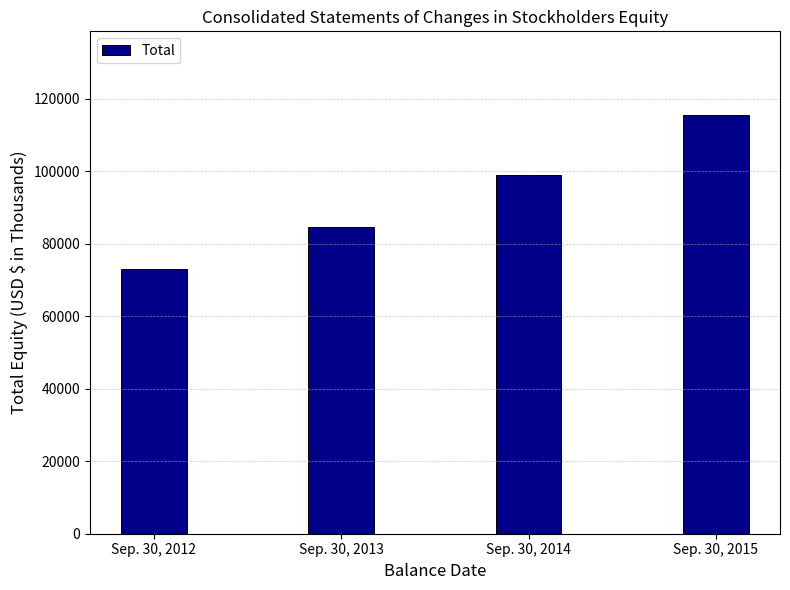

Reading left to right, list all the values displayed in this chart.

72949	84533	98854	115488